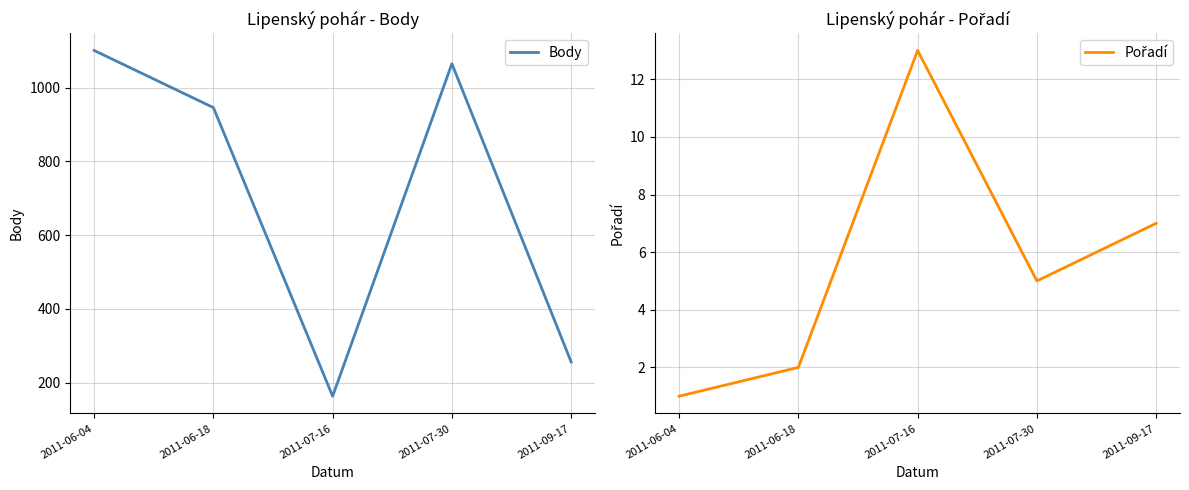

What is the average value of the Body series?

706